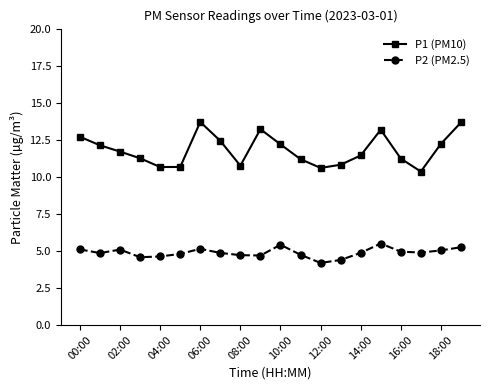

Which series has the largest total across all categories?

P1 (PM10)